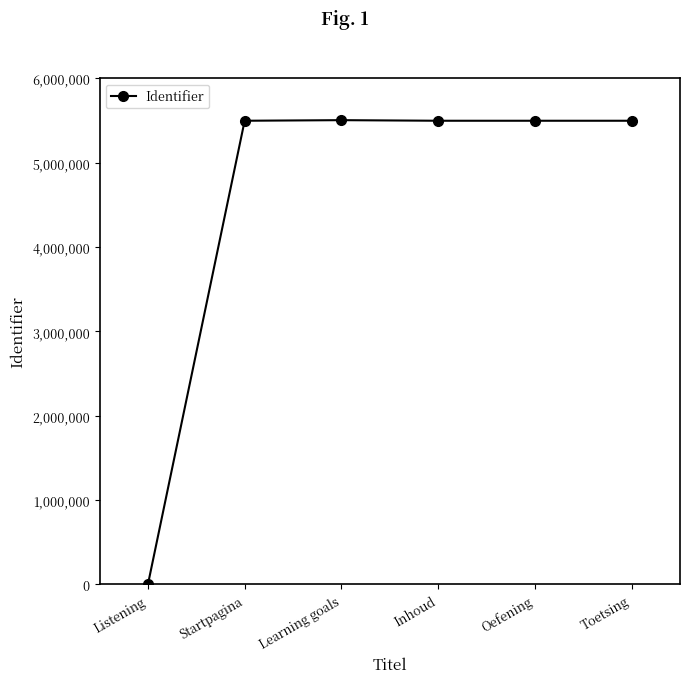

Does the chart have visible grid lines?

No